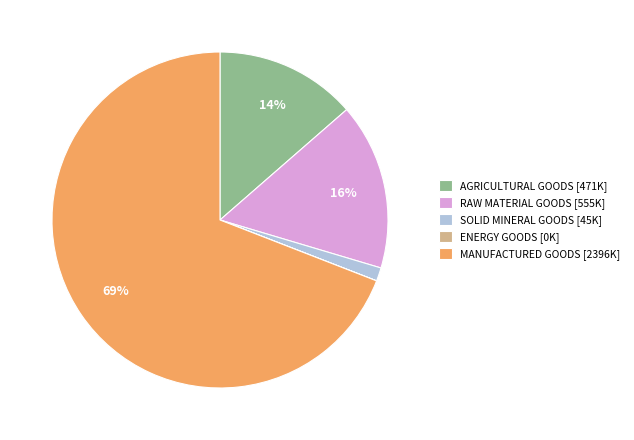

To the nearest percent, what is the average slice percentage?

20%